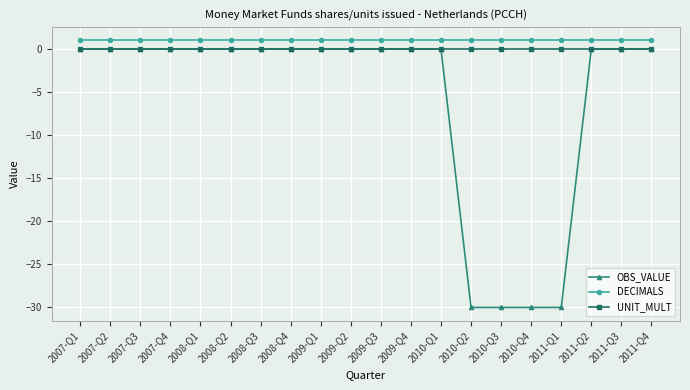

Is the value of DECIMALS at 2010-Q2 greater than the value of UNIT_MULT at 2008-Q4?

Yes